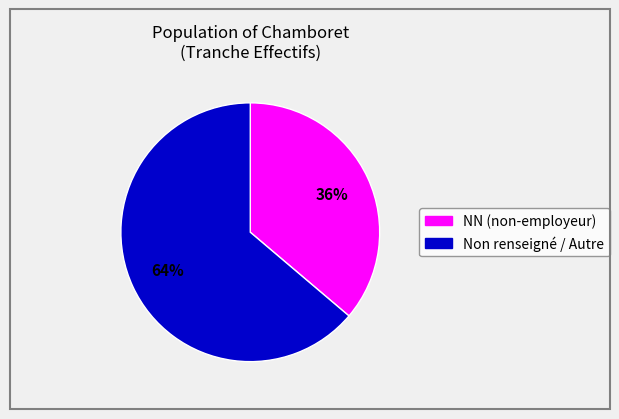

To the nearest percent, what is the difference between the largest and smallest slice percentages?

28%